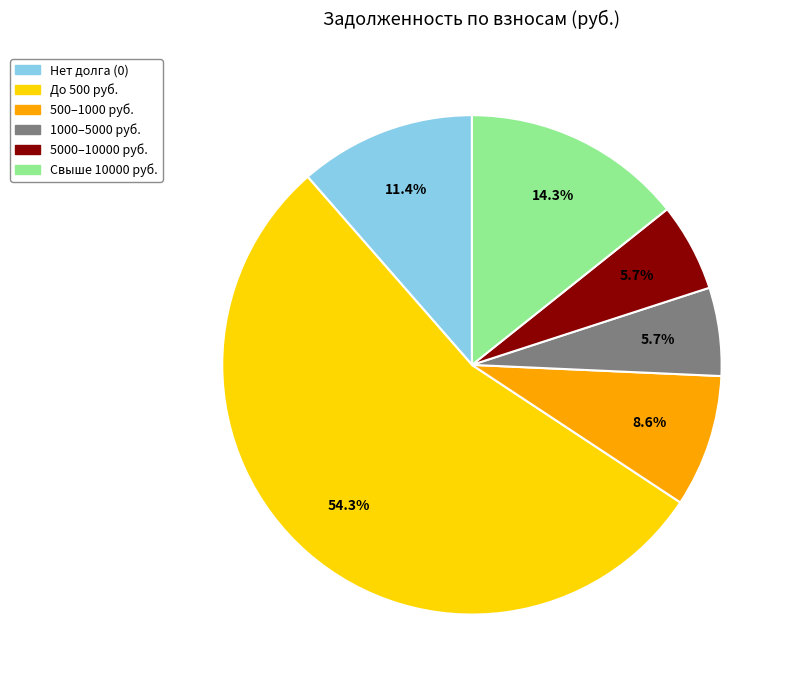

Does any single category account for the majority?

Yes